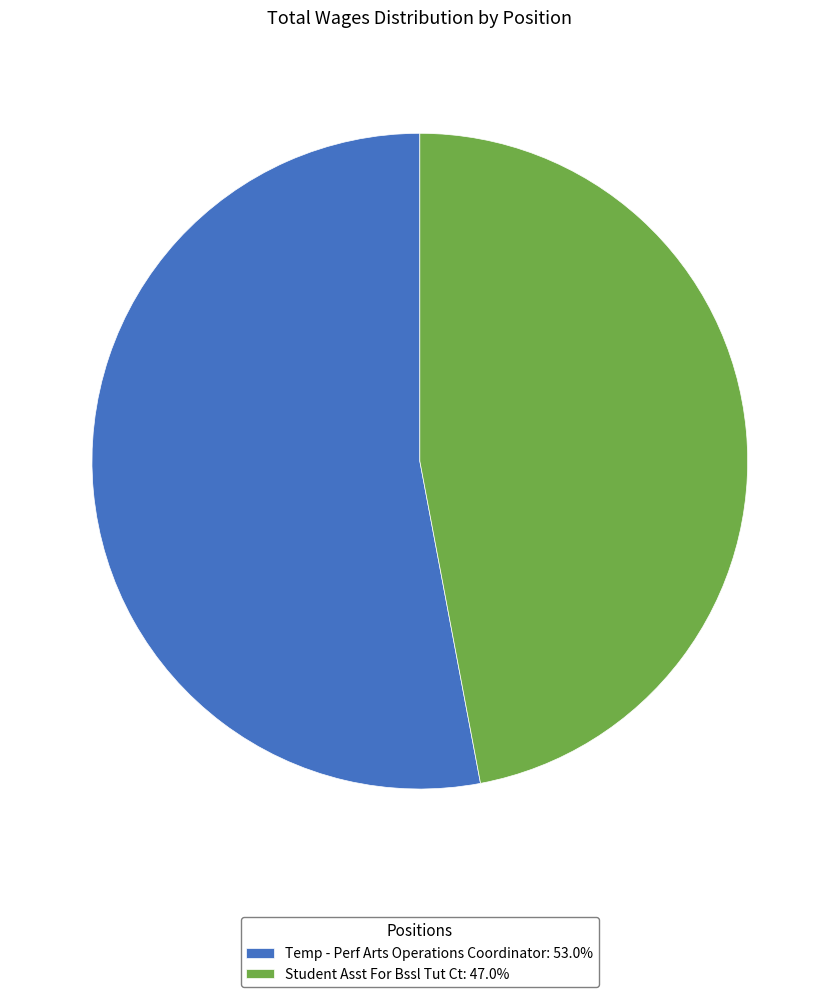

Which slice is the smallest?

Student Asst For Bssl Tut Ct